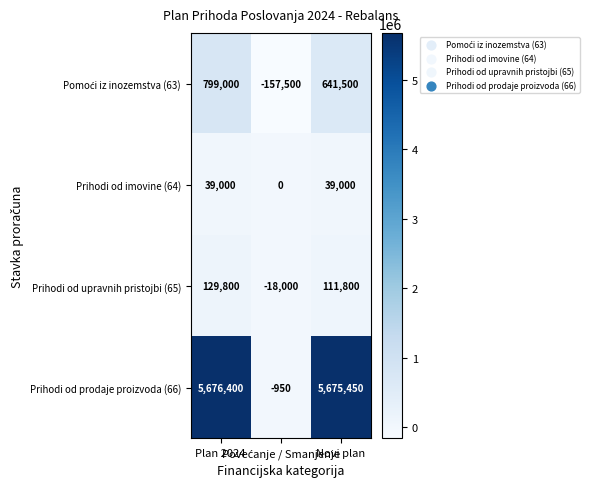

Which series has the largest total across all categories?

Prihodi od prodaje proizvoda (66)